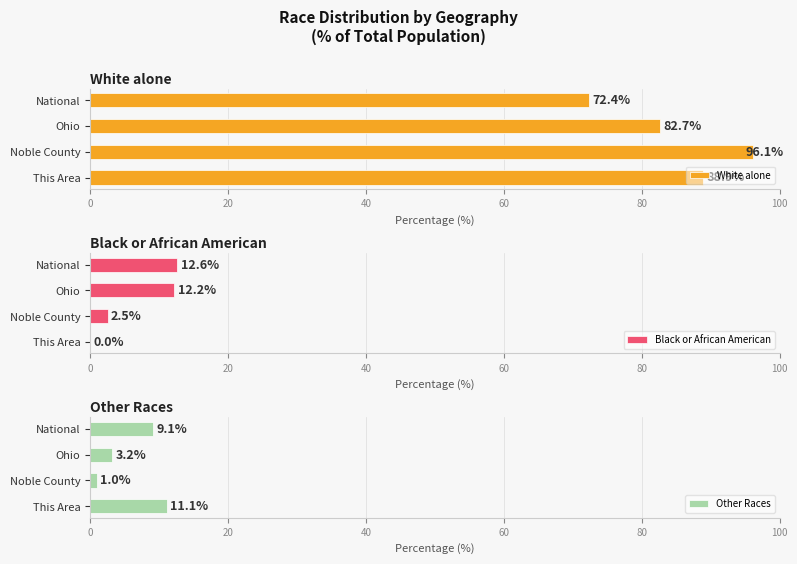

At which label is Other Races closest to 6?

Ohio